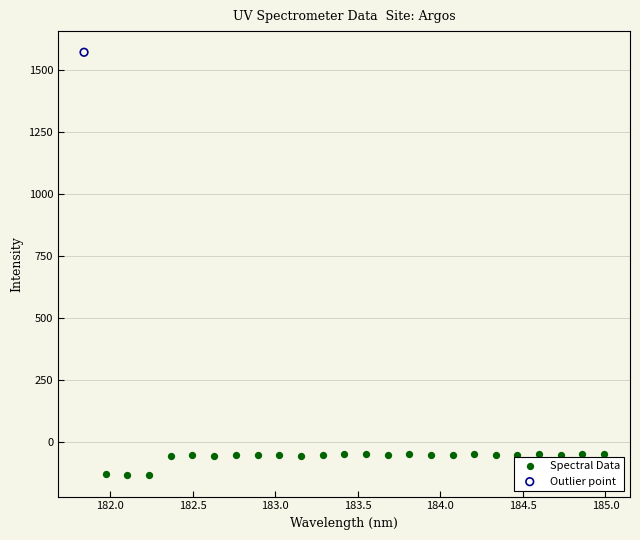

What are all the series names shown in the legend?

Spectral Data, Outlier point